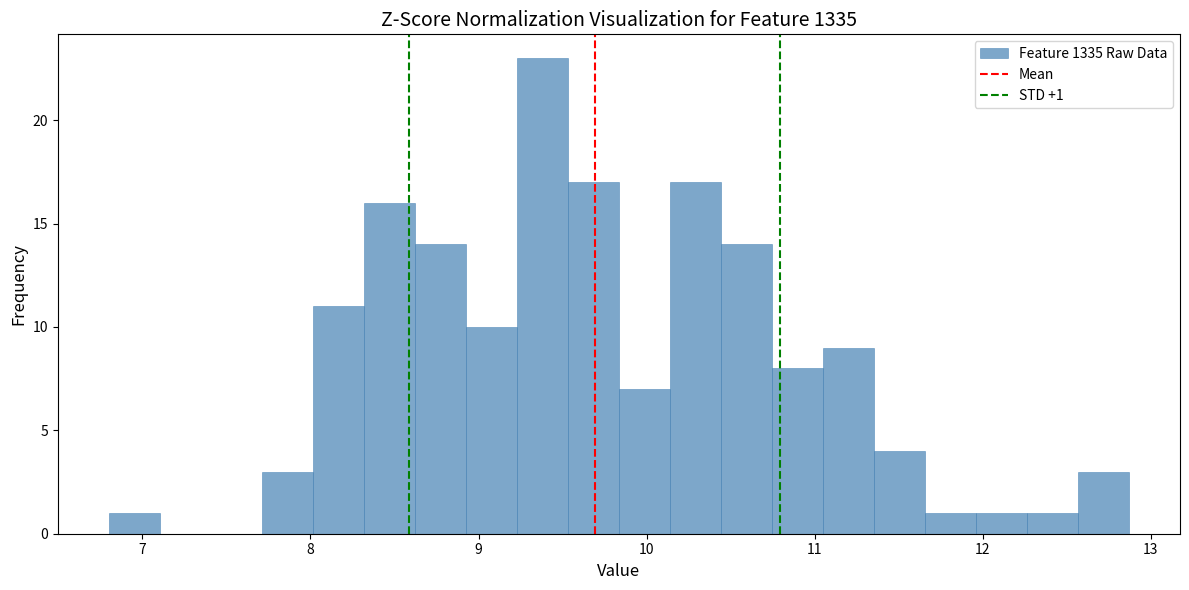

Around what value on the x-axis is the tallest bar? Give the approximate position of its centre, as read against the axis.

9.4